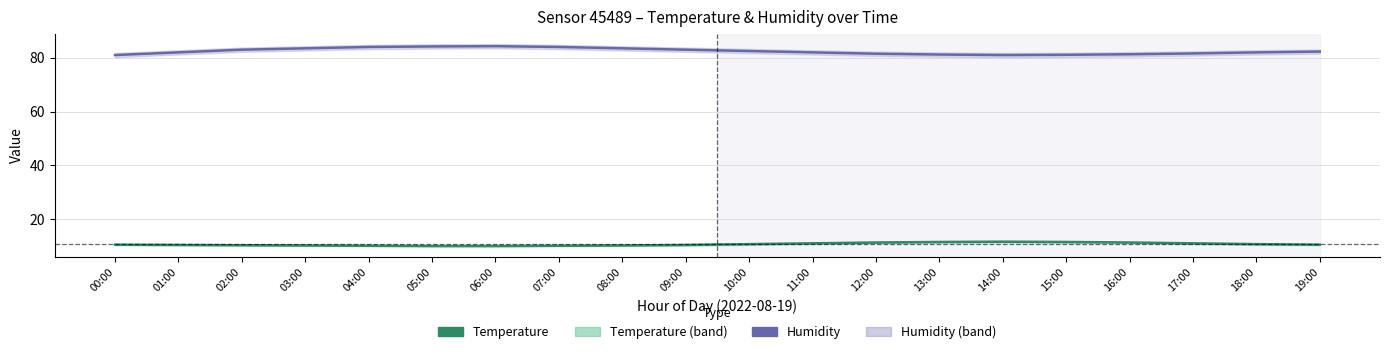

The Humidity series shows 84.2 at 05:00. True or false?

True